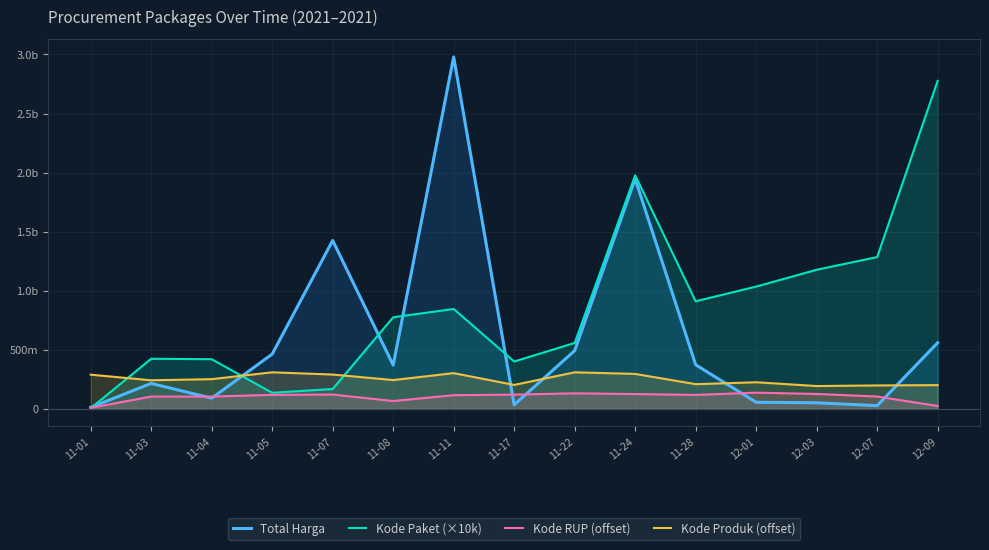

Reading left to right, transcribe all the data shown in this chart.

Total Harga: 12787500	215661270	90672075	464002100	1425867900	370566800	2979013240	34292000	493000000	1947327100	373404000	56152800	51601000	27412000	559971000
Kode Paket (×10k): 5690000	424540000	420490000	136520000	168230000	775600000	845870000	401120000	558260000	1977450000	911010000	1035410000	1177830000	1285160000	2776930000
Kode RUP (offset): 8554350	104451700	104451700	118611600	121445600	66561900	116131750	120836550	131802900	125566750	118162350	137255600	126371050	104451700	24855900
Kode Produk (offset): 289655000	242139000	251765500	309632000	290781000	244012500	302618500	202926000	309630000	296044000	209166500	225452500	193436500	198555000	201299000